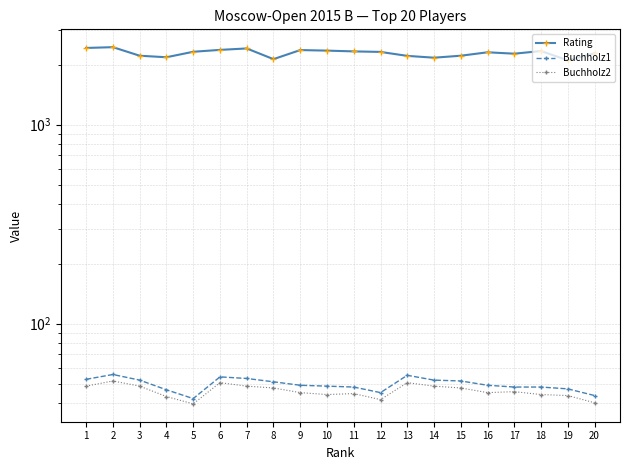

True or false: Rating and Buchholz2 intersect in this chart.

False